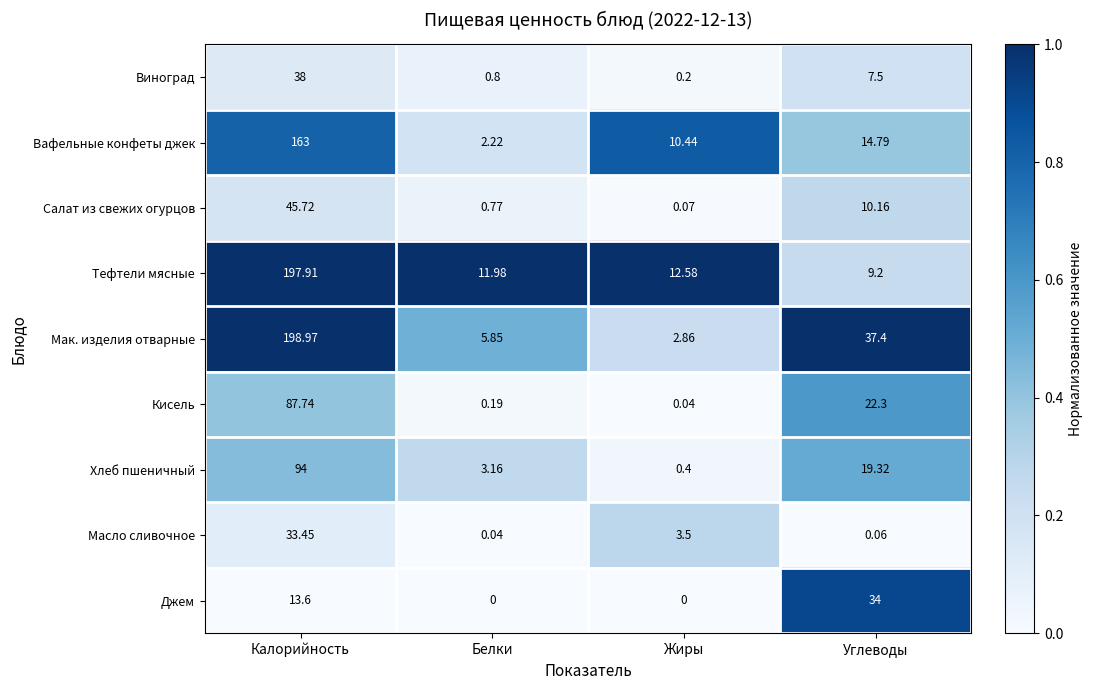

Which series changed the most between Белки and Углеводы?

Джем